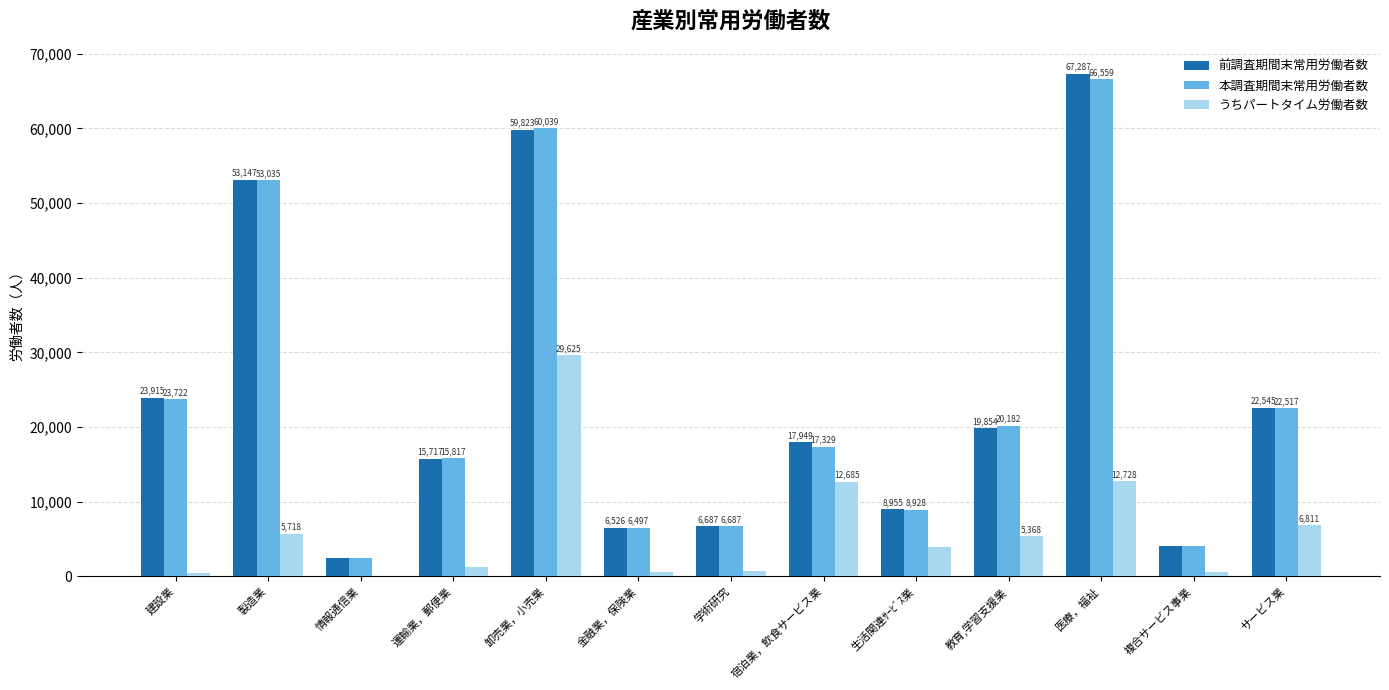

What is the sum of all うちパートタイム労働者数 values?

80400